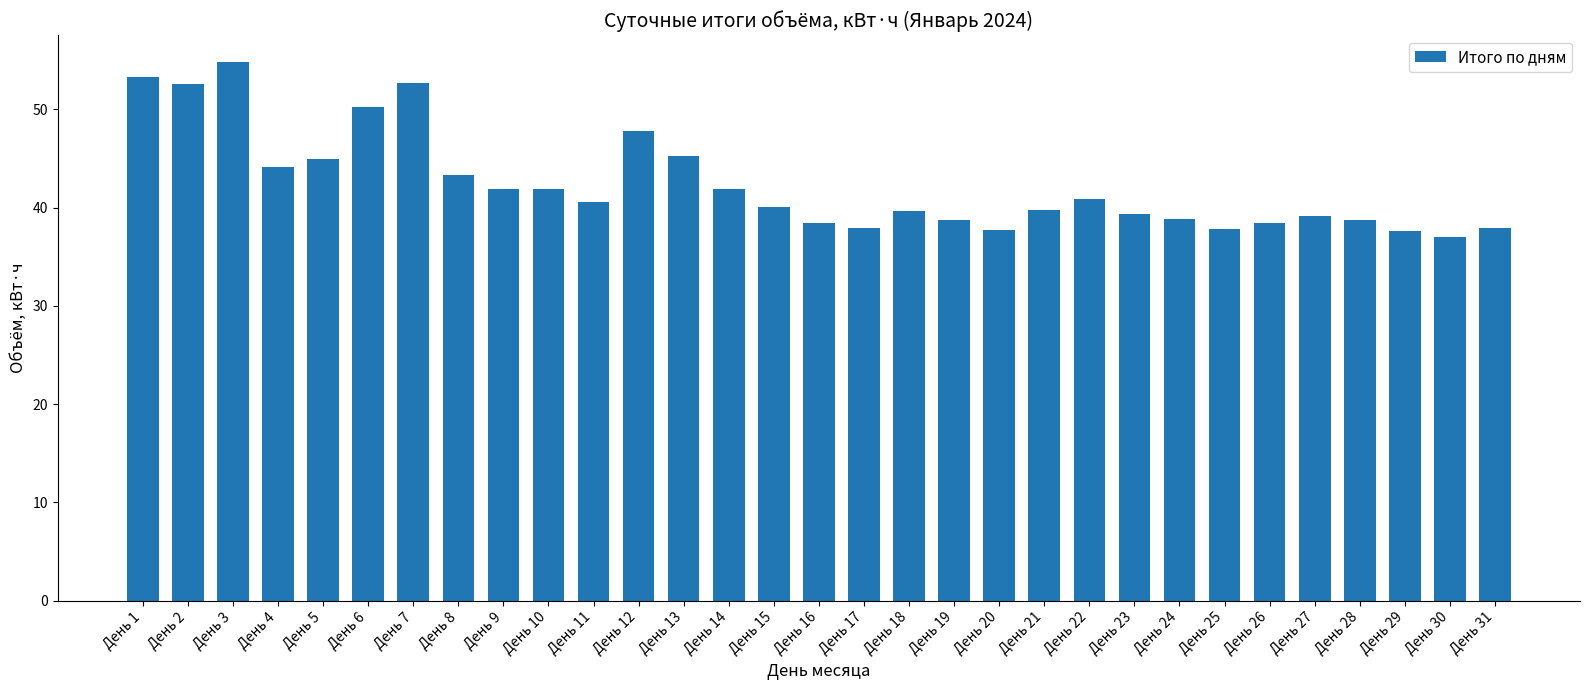

How many bars are there in total?

31